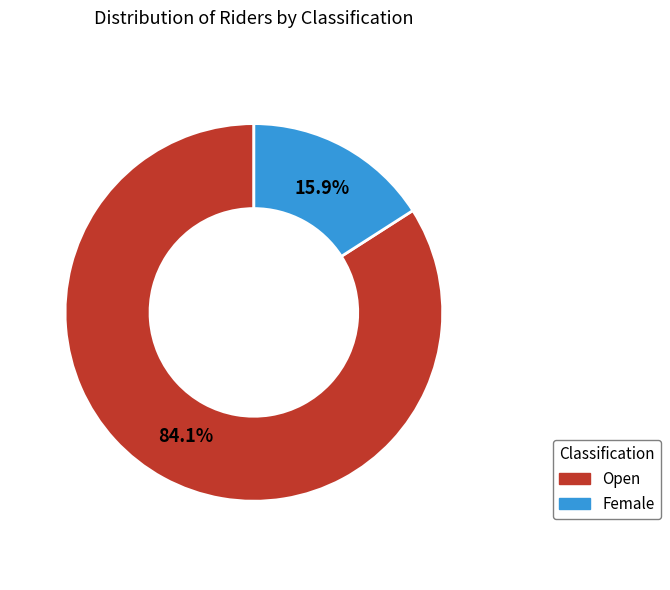

True or false: Open accounts for 78% of the total.

False